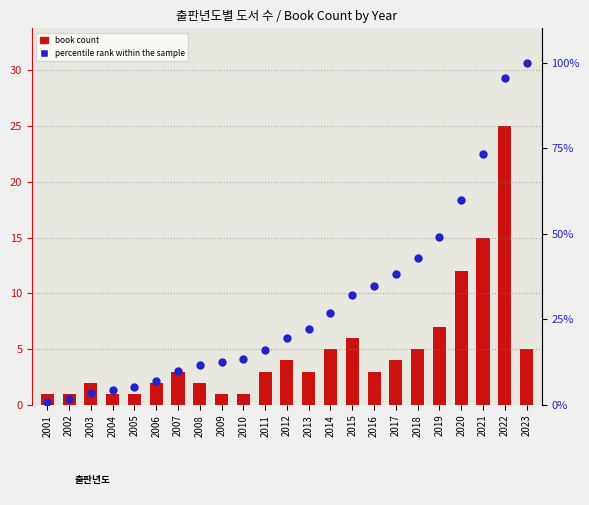

Is the value of book count at 2021 greater than the value of percentile rank within the sample at 2006?

Yes